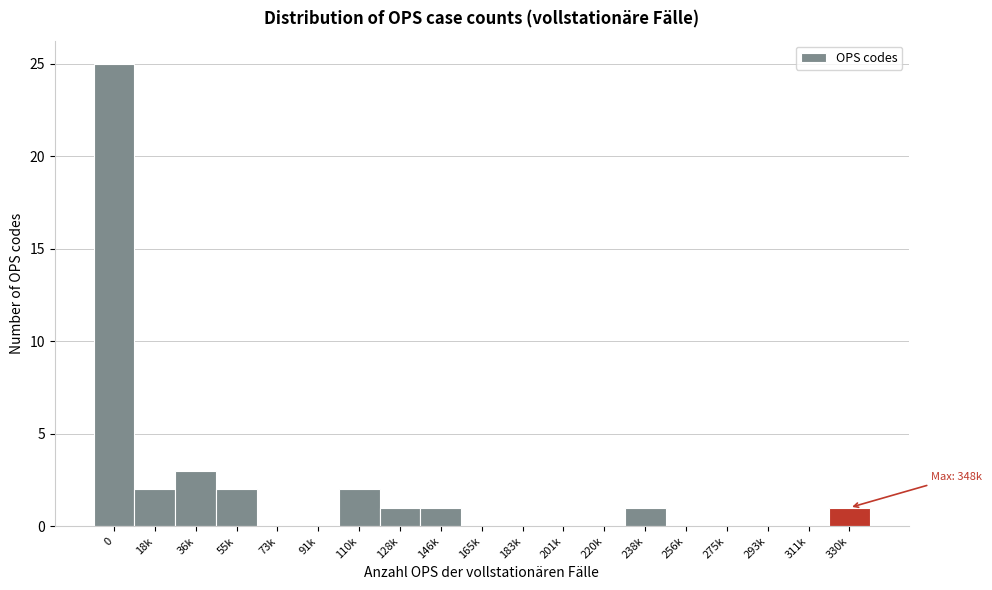

Reading left to right, extract all data points from this chart.

0=25	18k=2	36k=3	55k=2	73k=0	91k=0	110k=2	128k=1	146k=1	165k=0	183k=0	201k=0	220k=0	238k=1	256k=0	275k=0	293k=0	311k=0	330k=1